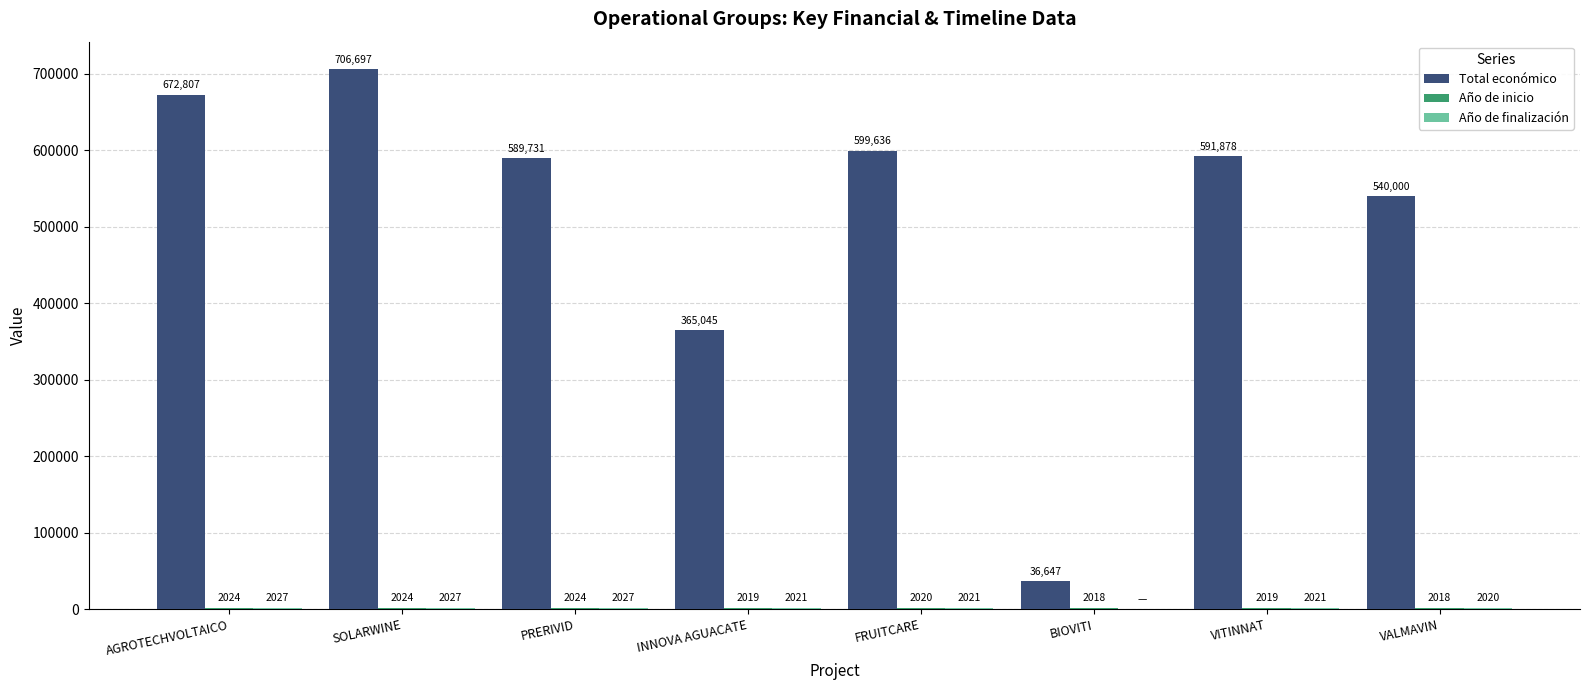

Which series has the largest total across all categories?

Total económico